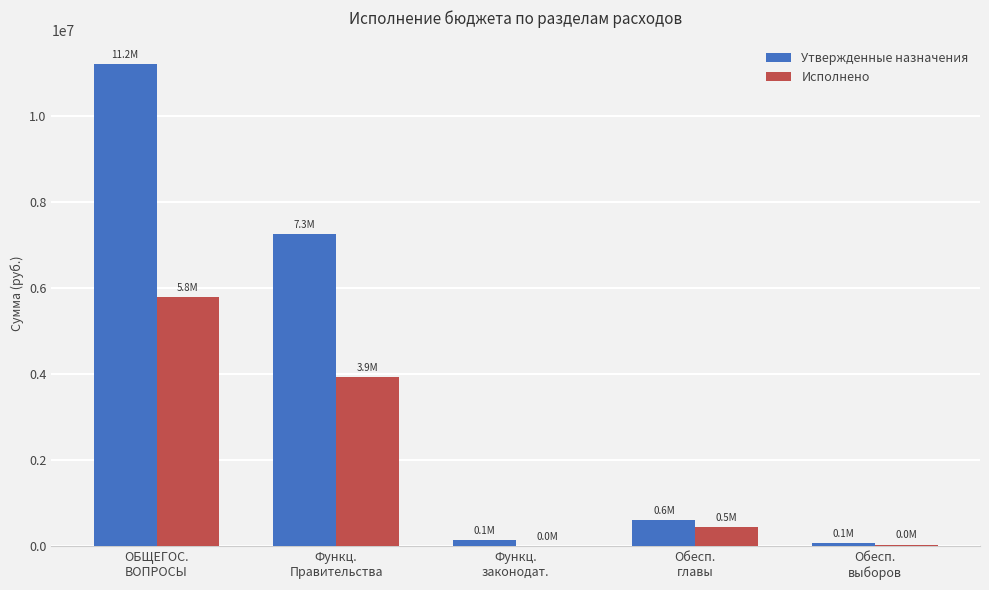

Is it true that Исполнено equals 2531757.4 at Функц.
Правительства?

False